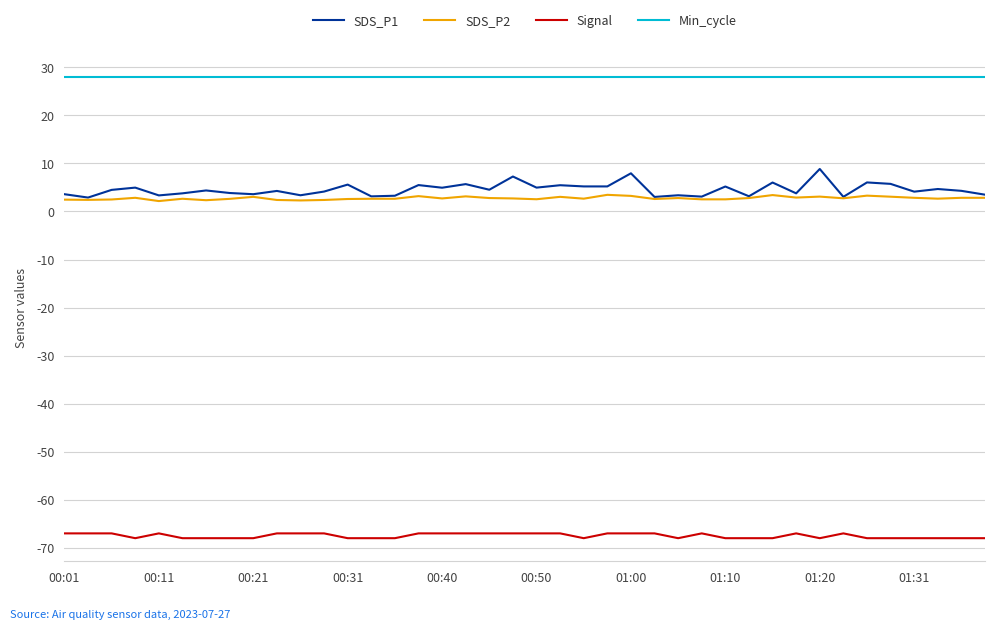

List the series in order of their peak value, lowest first.

Signal, SDS_P2, SDS_P1, Min_cycle